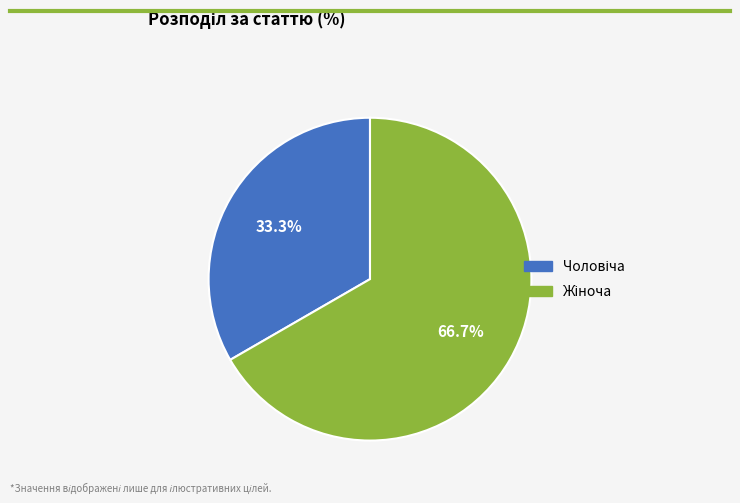

Is there any slice that represents more than half of the pie?

Yes